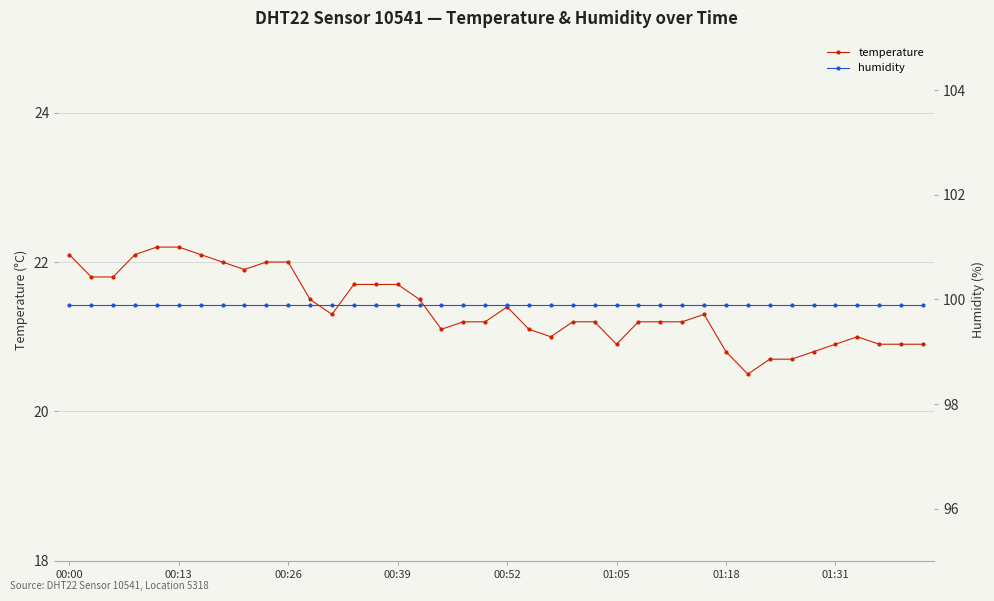

True or false: temperature has more than 0 points higher than both neighbors.

True